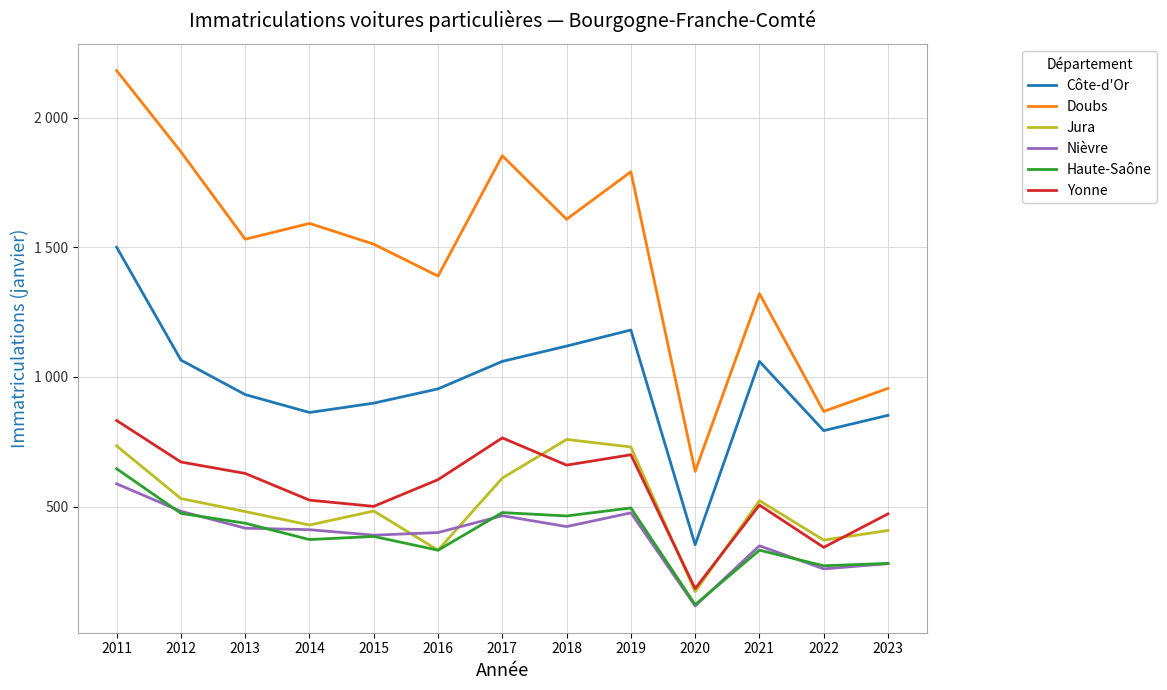

Rank the series by their maximum value, from highest to lowest.

Doubs, Côte-d'Or, Yonne, Jura, Haute-Saône, Nièvre